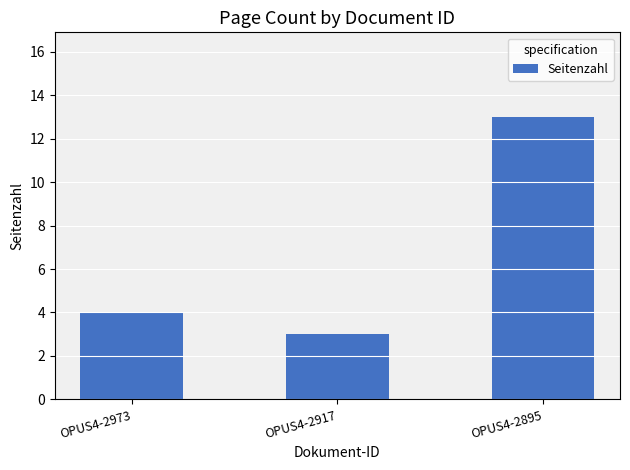

Reading left to right, extract all data points from this chart.

OPUS4-2973=4	OPUS4-2917=3	OPUS4-2895=13